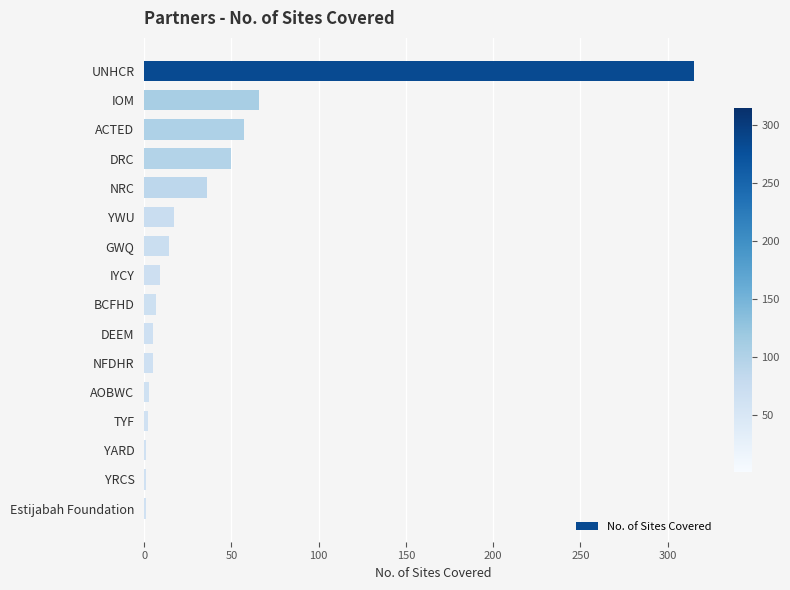

Between UNHCR and YWU, which is larger?

UNHCR